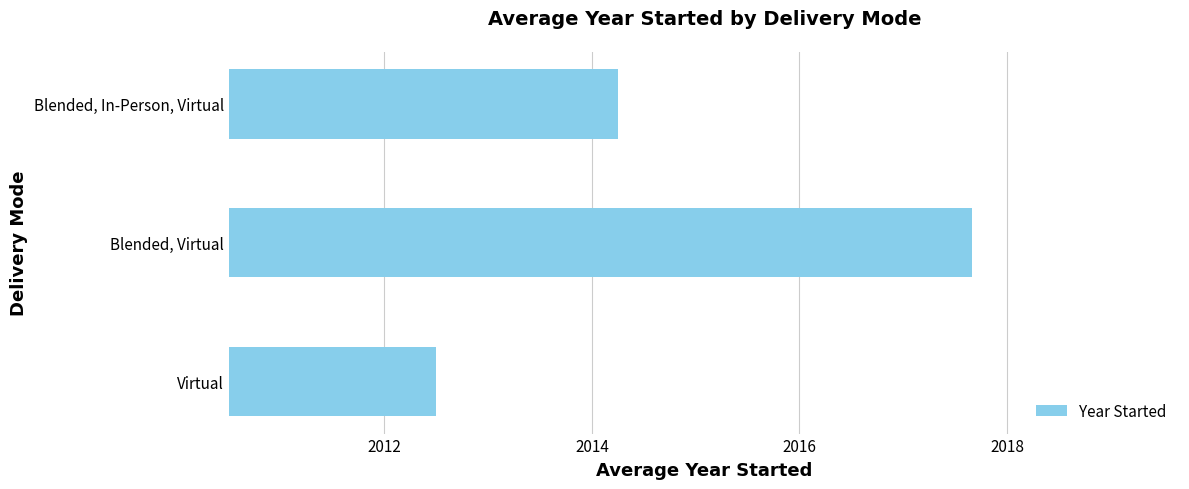

Rank the categories by value from lowest to highest.

Virtual, Blended, In-Person, Virtual, Blended, Virtual